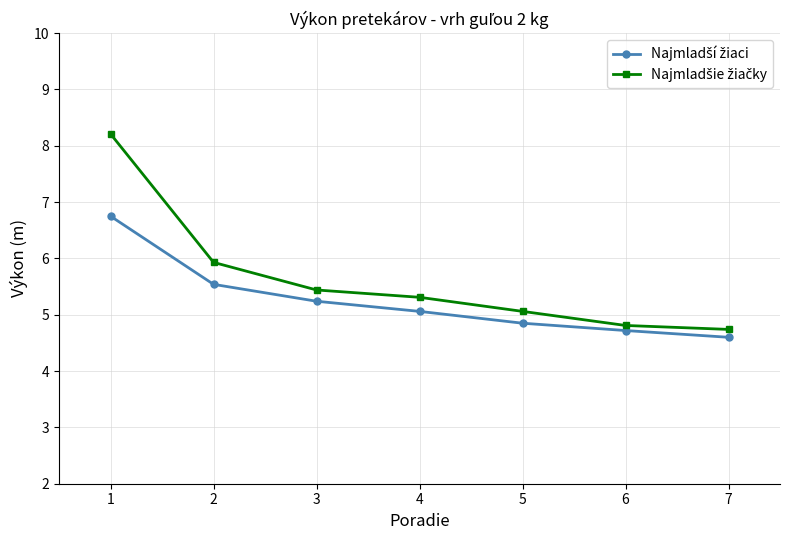

At which category does the chart reach its peak across all series?

1